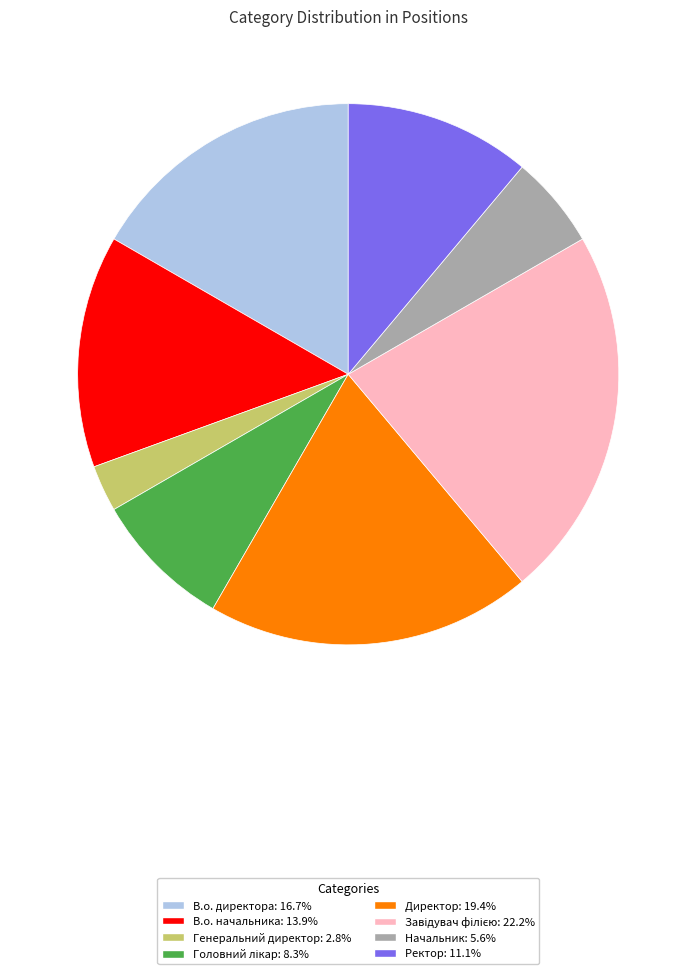

Approximately how many times larger is the value at В.о. директора: 16.7% compared to Ректор: 11.1%?

1.5